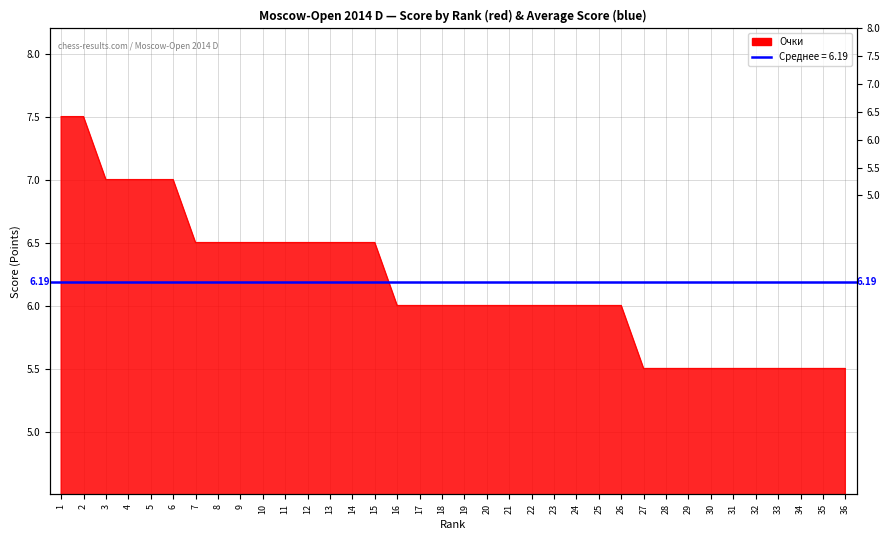

What is the sum of all values?

222.5